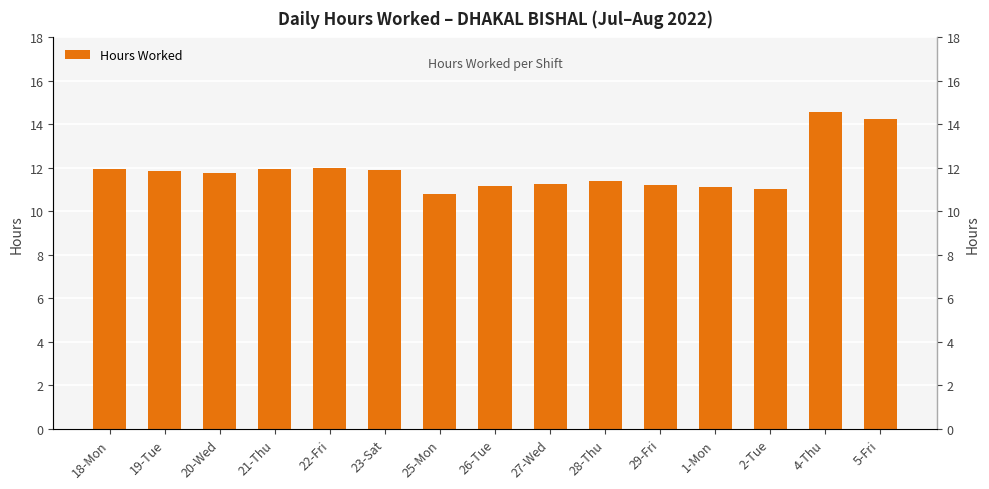

How many values are below 11?

1